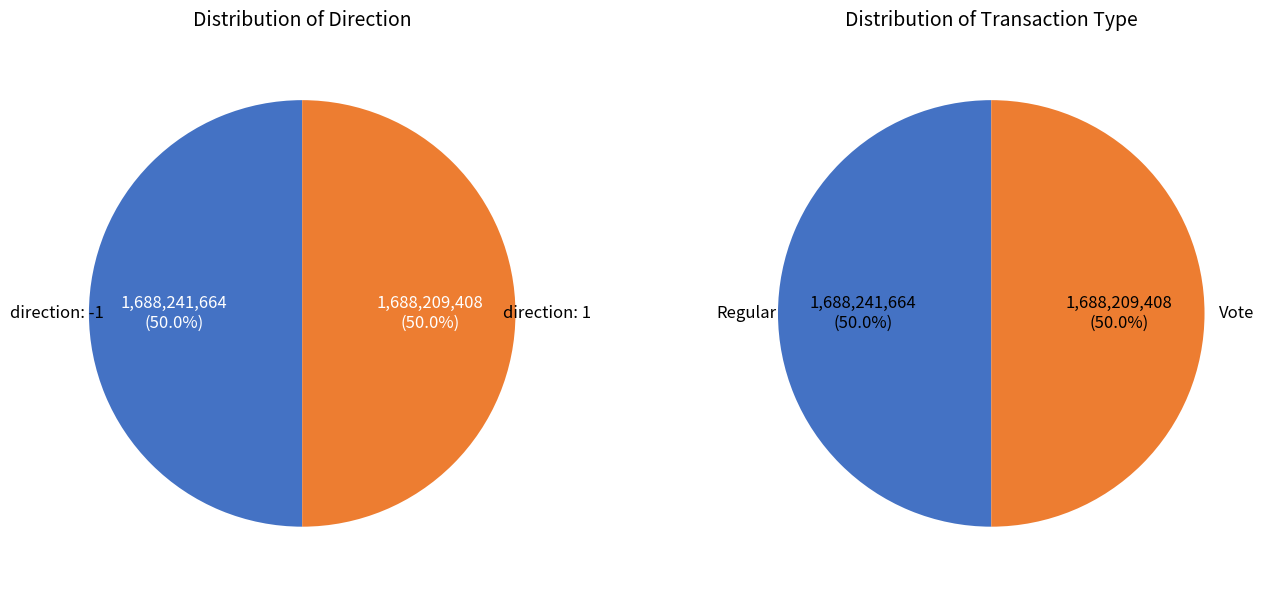

Which category has the biggest portion of the pie?

Regular